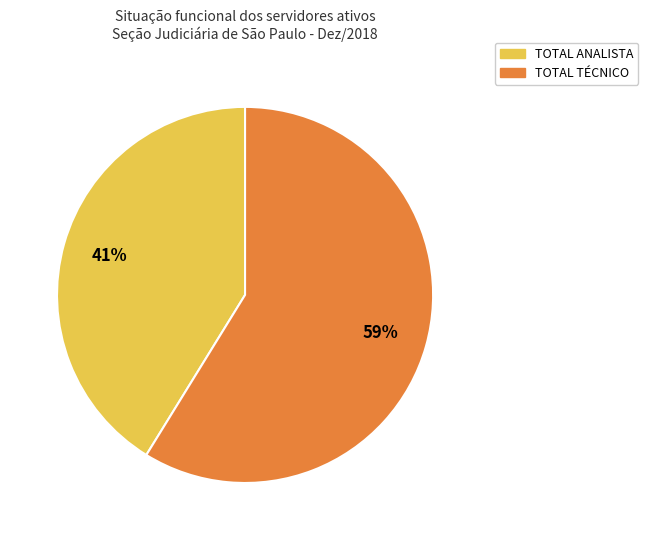

Is there any slice that represents more than half of the pie?

Yes